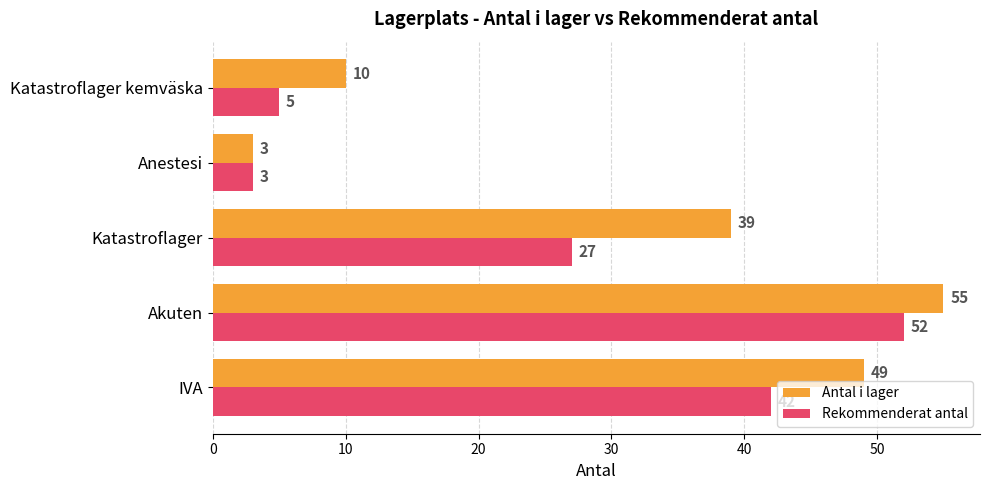

The Antal i lager series shows 14 at Katastroflager. True or false?

False